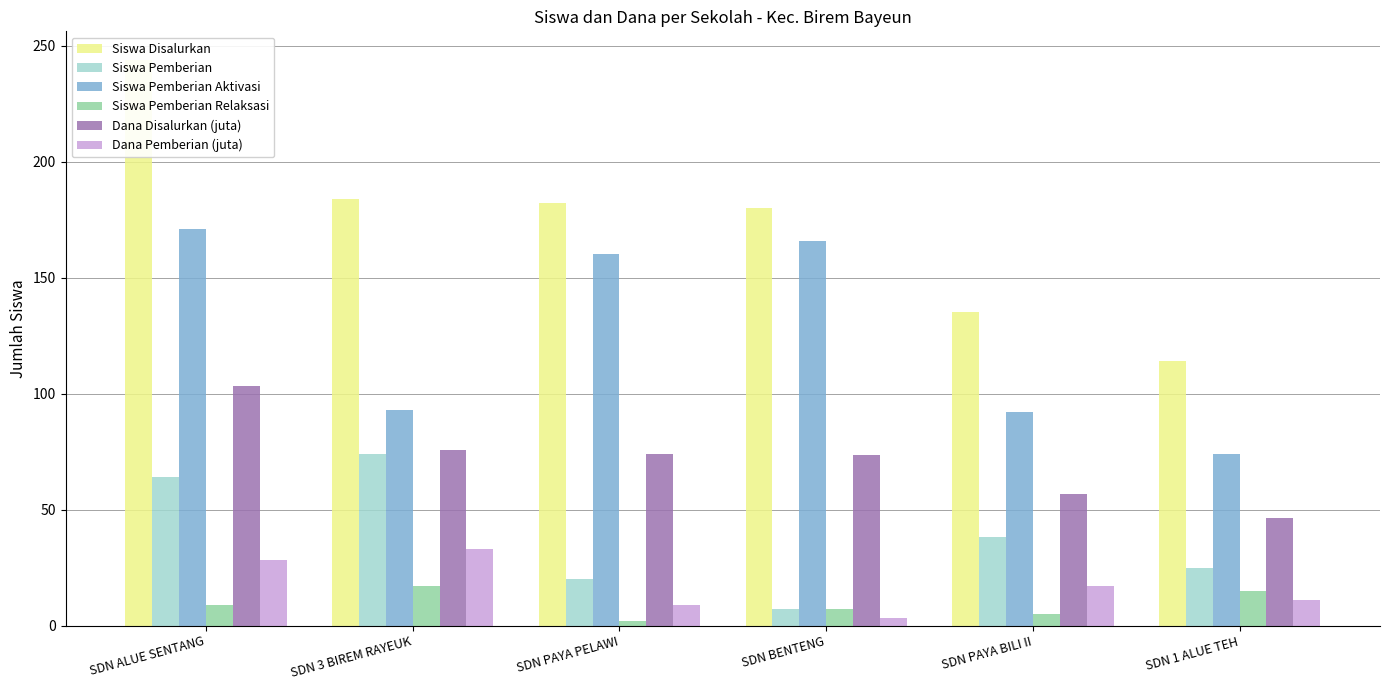

The value of Siswa Pemberian at SDN 1 ALUE TEH is 39.5. True or false?

False